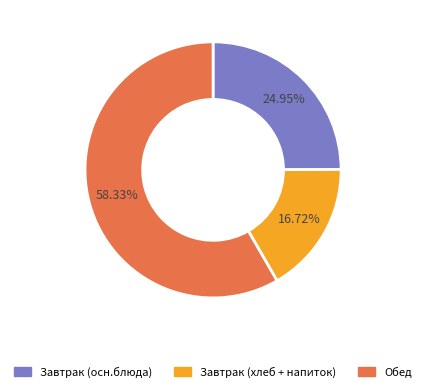

Does any single category account for the majority?

Yes